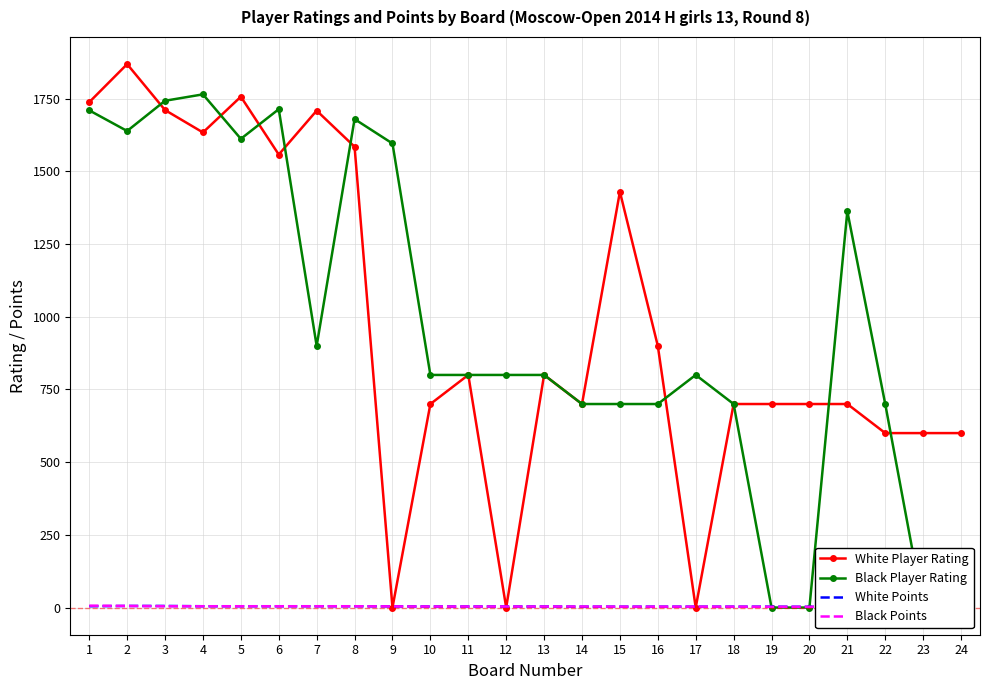

How many distinct data groups are displayed?

4